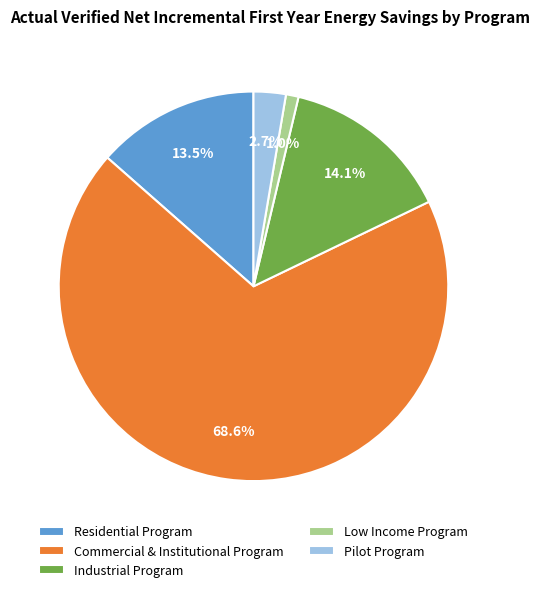

Does Industrial Program represent more than half of the total?

No